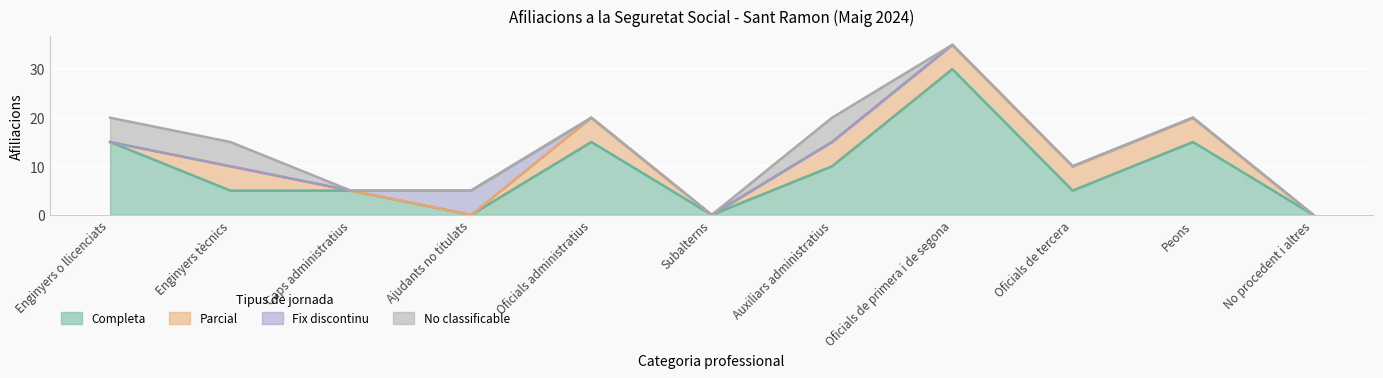

Reading left to right, what are all the values shown in this chart?

Completa: Enginyers o llicenciats=15	Enginyers tècnics=5	Caps administratius=5	Ajudants no titulats=0	Oficials administratius=15	Subalterns=0	Auxiliars administratius=10	Oficials de primera i de segona=30	Oficials de tercera=5	Peons=15	No procedent i altres=0
Parcial: Enginyers o llicenciats=0	Enginyers tècnics=5	Caps administratius=0	Ajudants no titulats=0	Oficials administratius=5	Subalterns=0	Auxiliars administratius=5	Oficials de primera i de segona=5	Oficials de tercera=5	Peons=5	No procedent i altres=0
Fix discontinu: Enginyers o llicenciats=0	Enginyers tècnics=0	Caps administratius=0	Ajudants no titulats=5	Oficials administratius=0	Subalterns=0	Auxiliars administratius=0	Oficials de primera i de segona=0	Oficials de tercera=0	Peons=0	No procedent i altres=0
No classificable: Enginyers o llicenciats=5	Enginyers tècnics=5	Caps administratius=0	Ajudants no titulats=0	Oficials administratius=0	Subalterns=0	Auxiliars administratius=5	Oficials de primera i de segona=0	Oficials de tercera=0	Peons=0	No procedent i altres=0